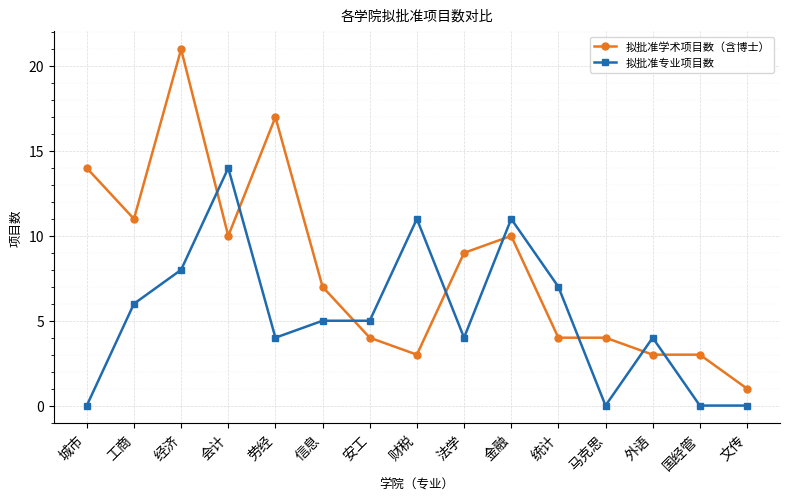

Does the chart have visible grid lines?

Yes